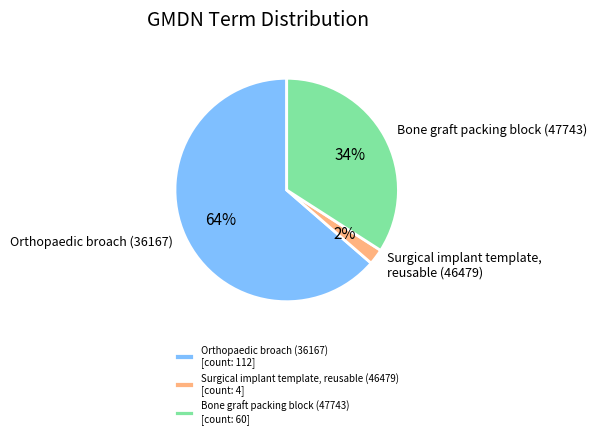

To the nearest percent, what is the combined percentage of Bone graft packing block (47743) and Surgical implant template, reusable (46479)?

36%